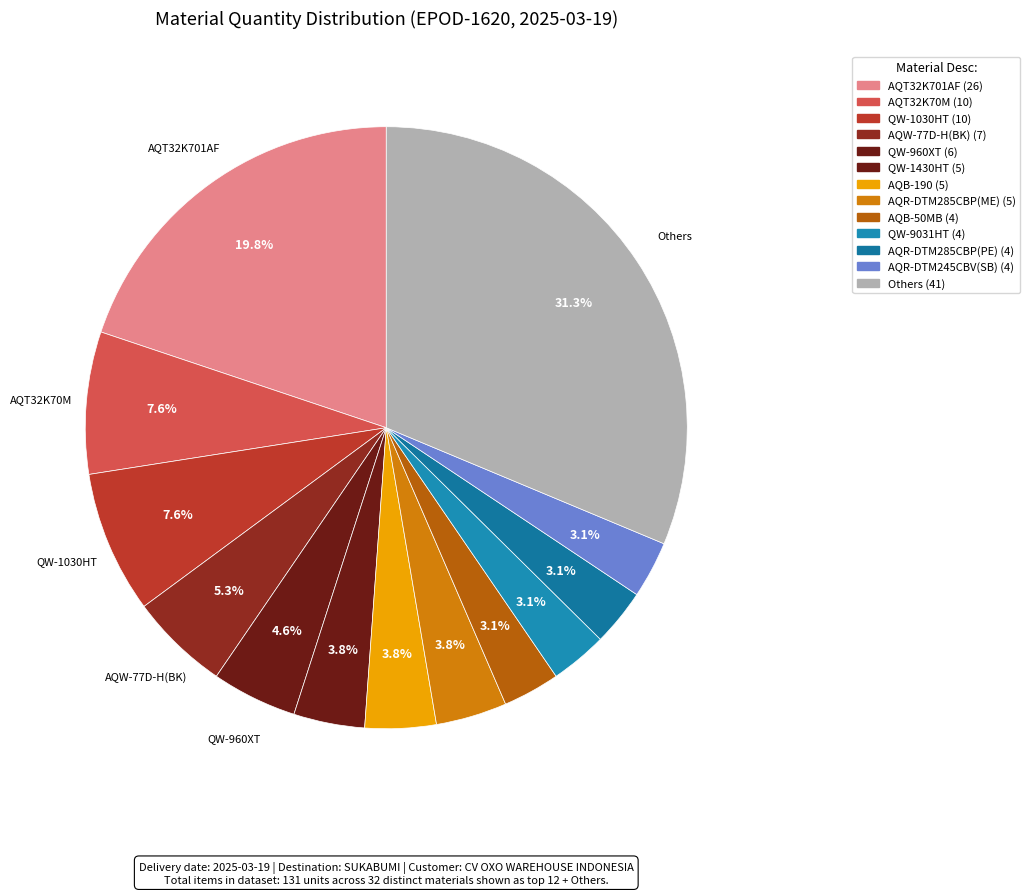

How many segments does this pie chart have?

13